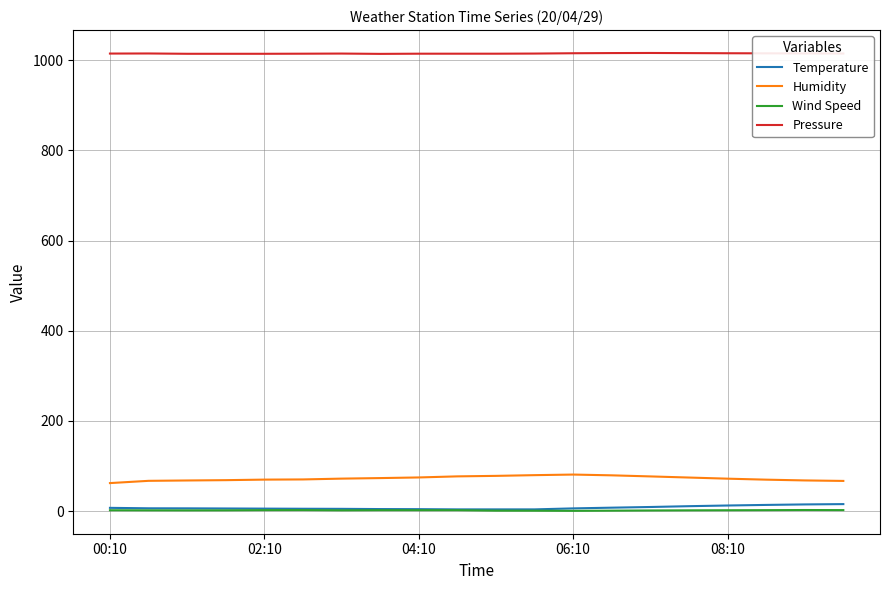

True or false: Wind Speed and Pressure cross at least once.

False